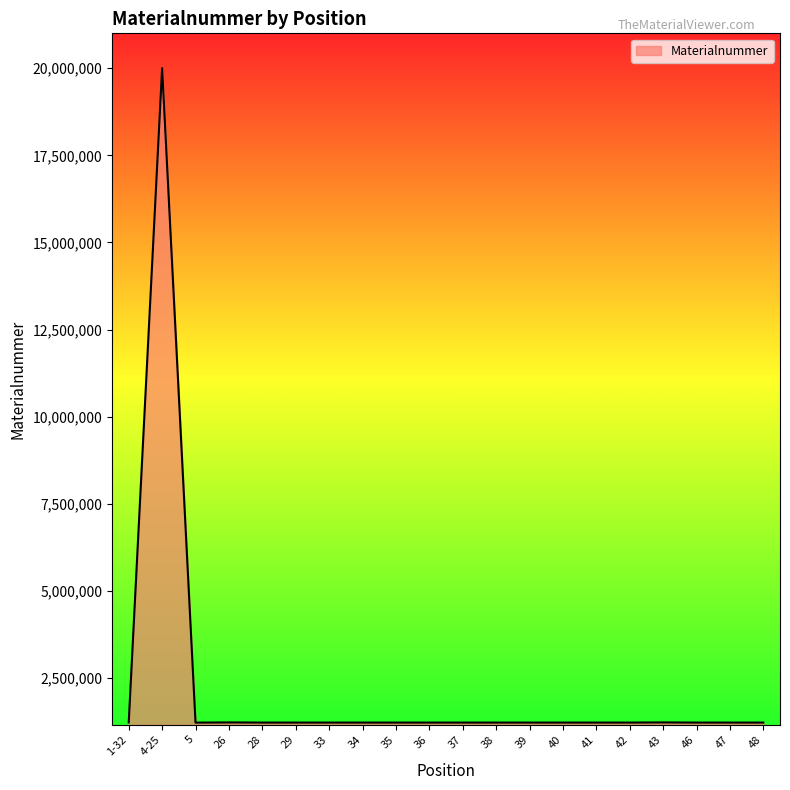

Is it true that the value at 40 is 1221146?

True